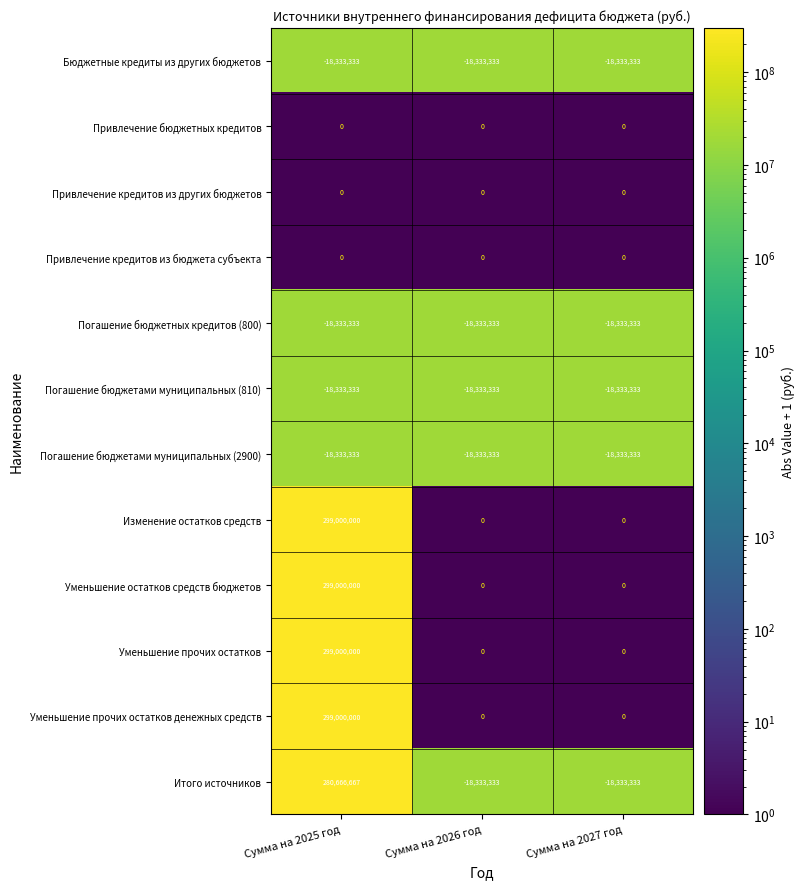

What is the greatest value displayed?

299000000